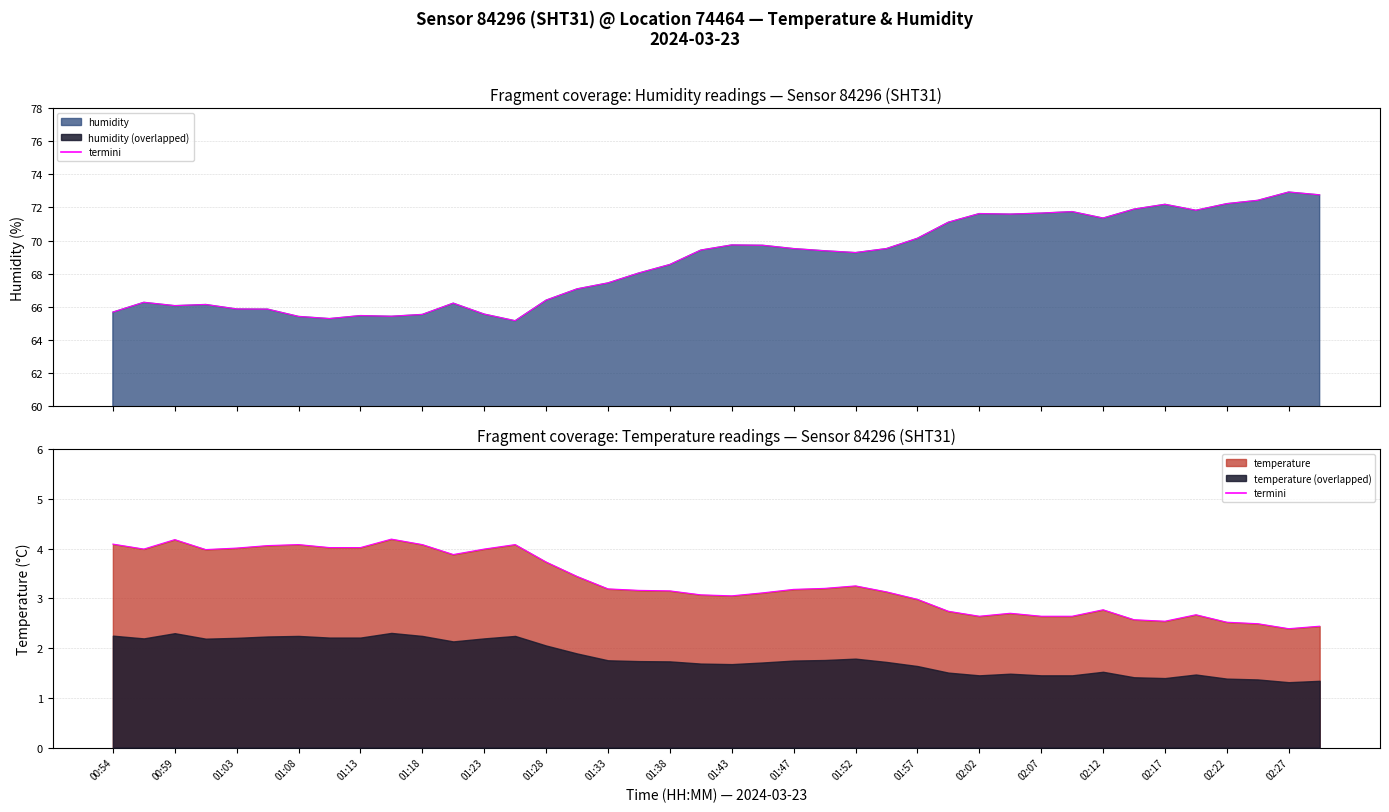

What is the sum of all values?

132.0